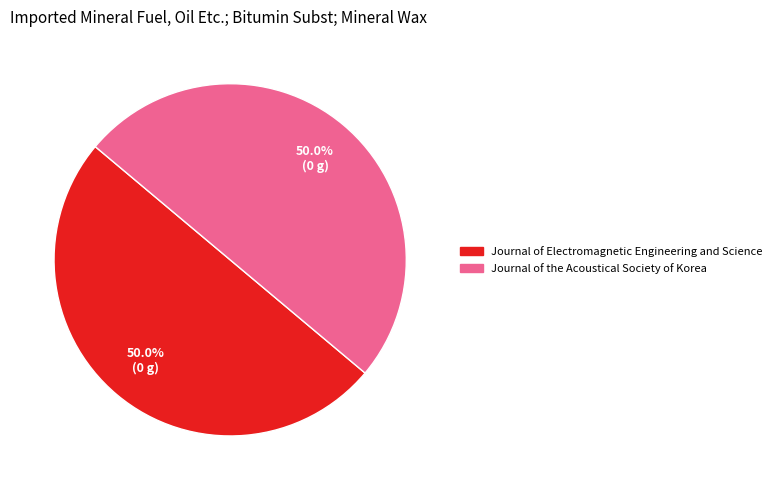

To the nearest percent, what portion does Journal of the Acoustical Society of Korea represent?

50%